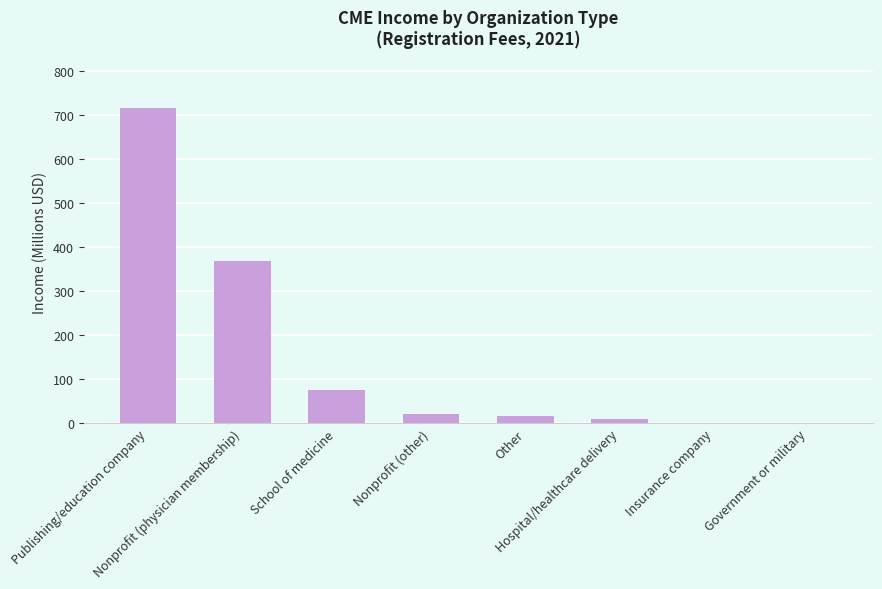

What is the sum of all values?

1207.5